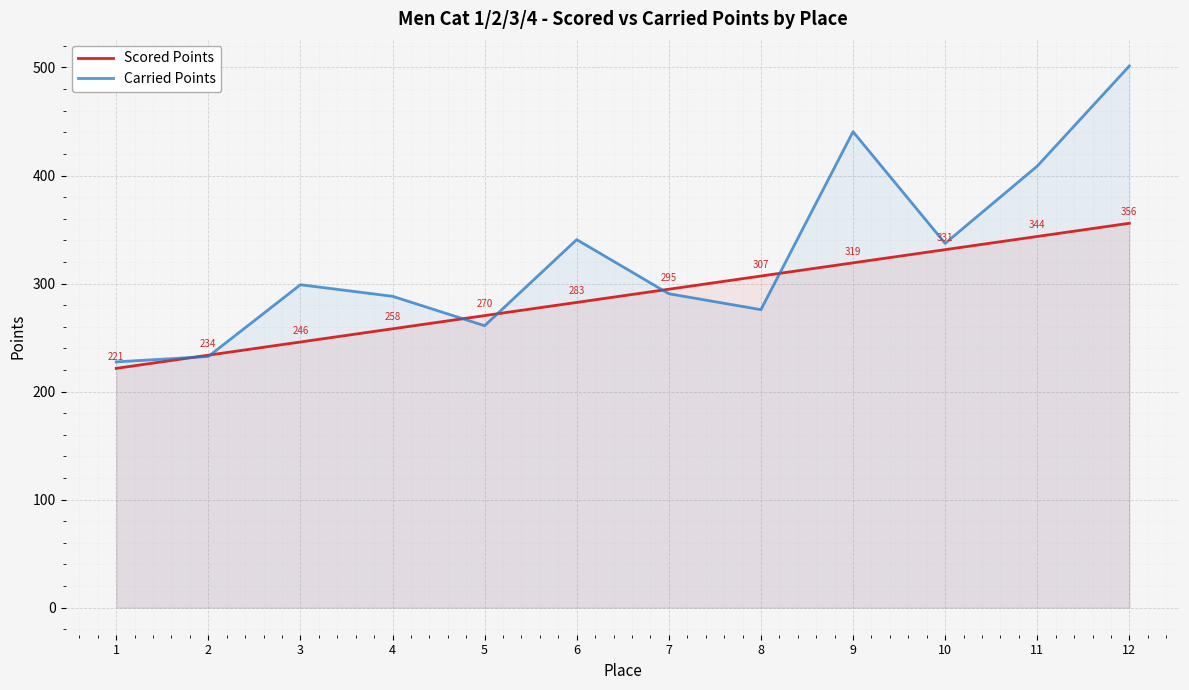

How many lines are shown in the chart?

2